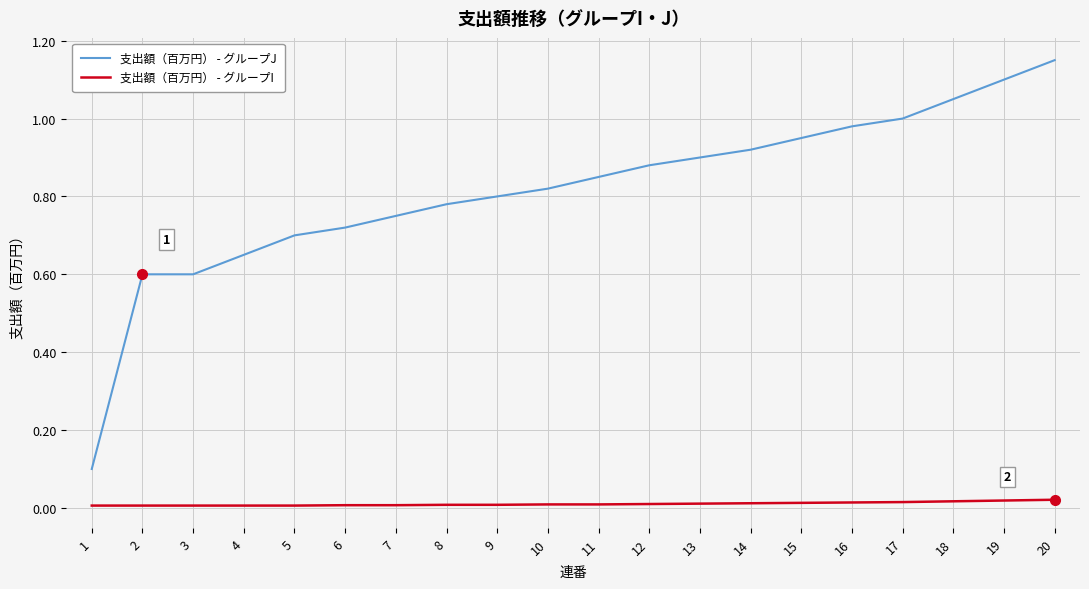

Rank the series by their average value, from highest to lowest.

支出額（百万円） - グループJ, 支出額（百万円） - グループI